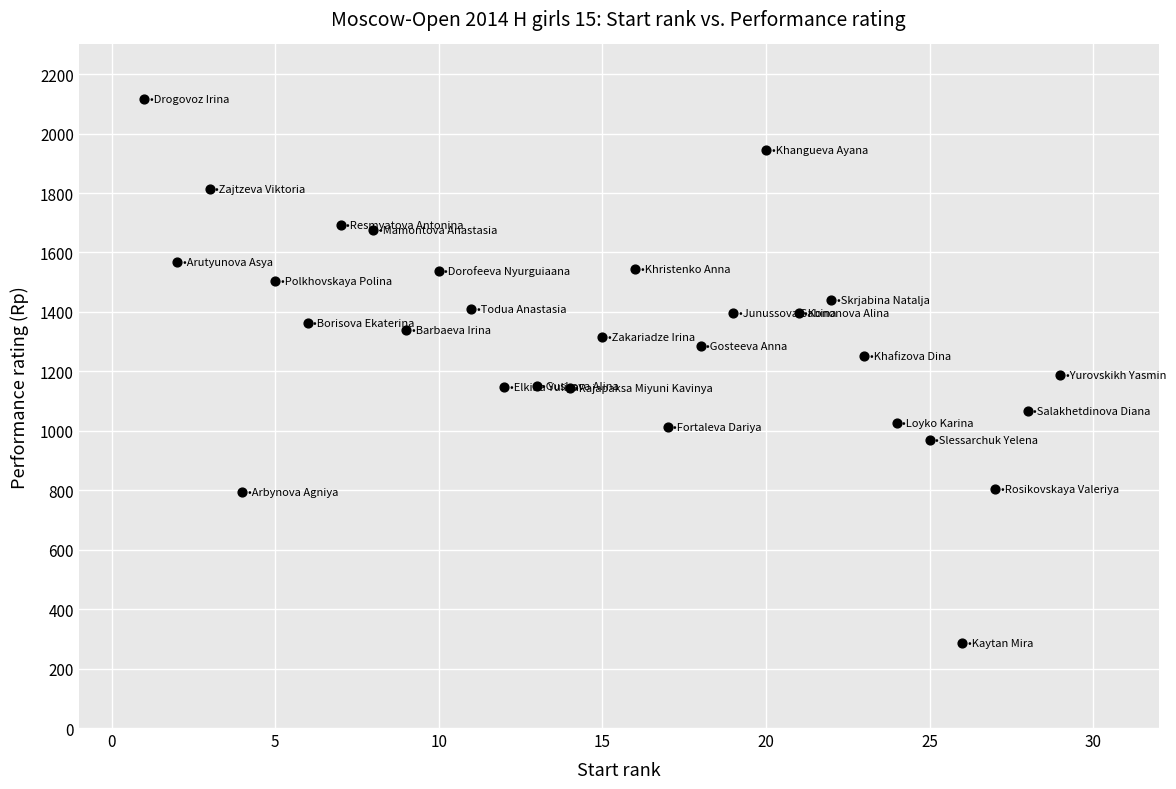

What is the range of Y values (max minus min)?

1833